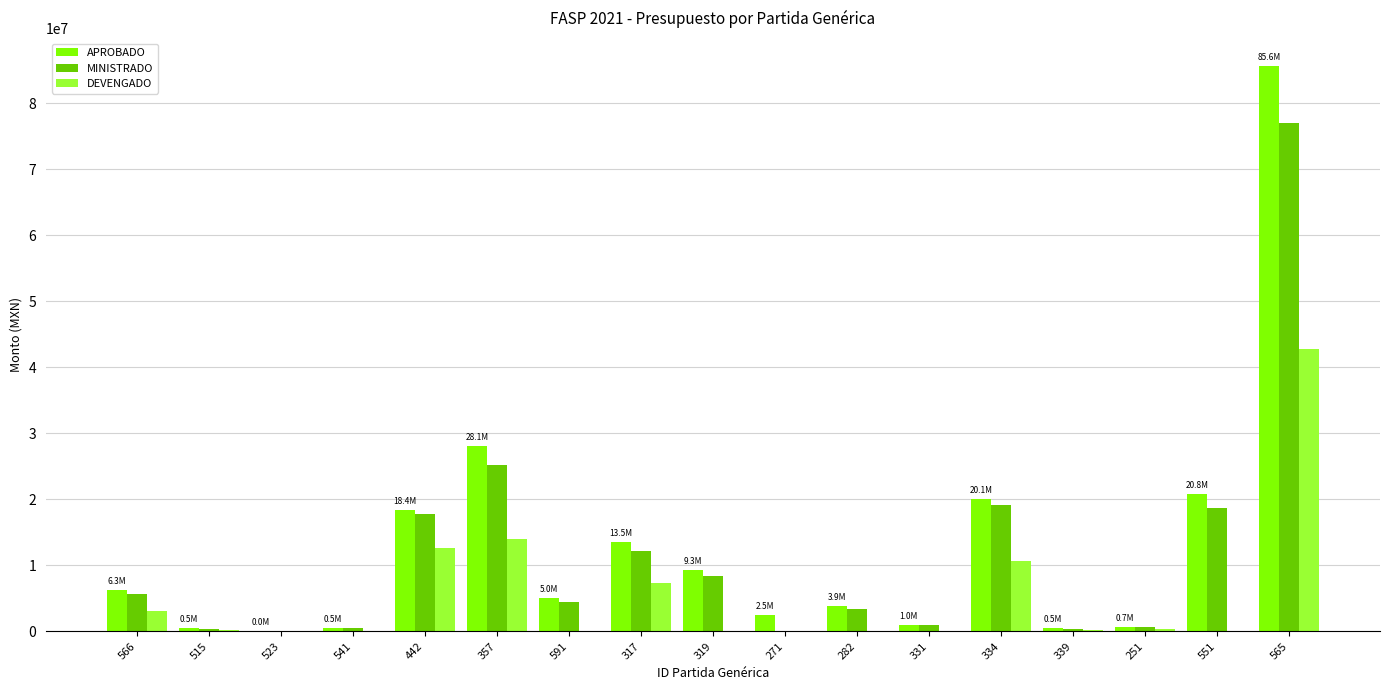

Where does the DEVENGADO series first go above 234500?

566